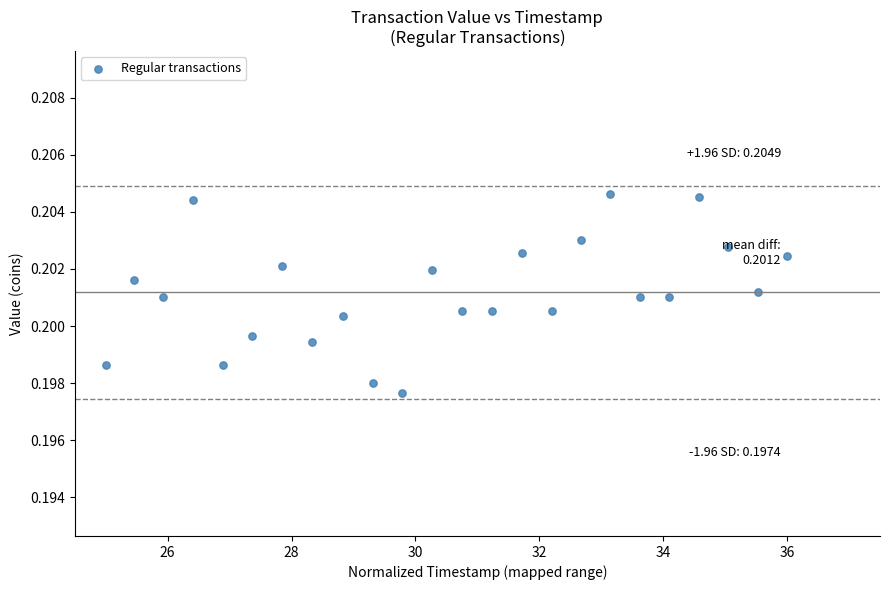

What is the range of X values (max minus min)?

11.0